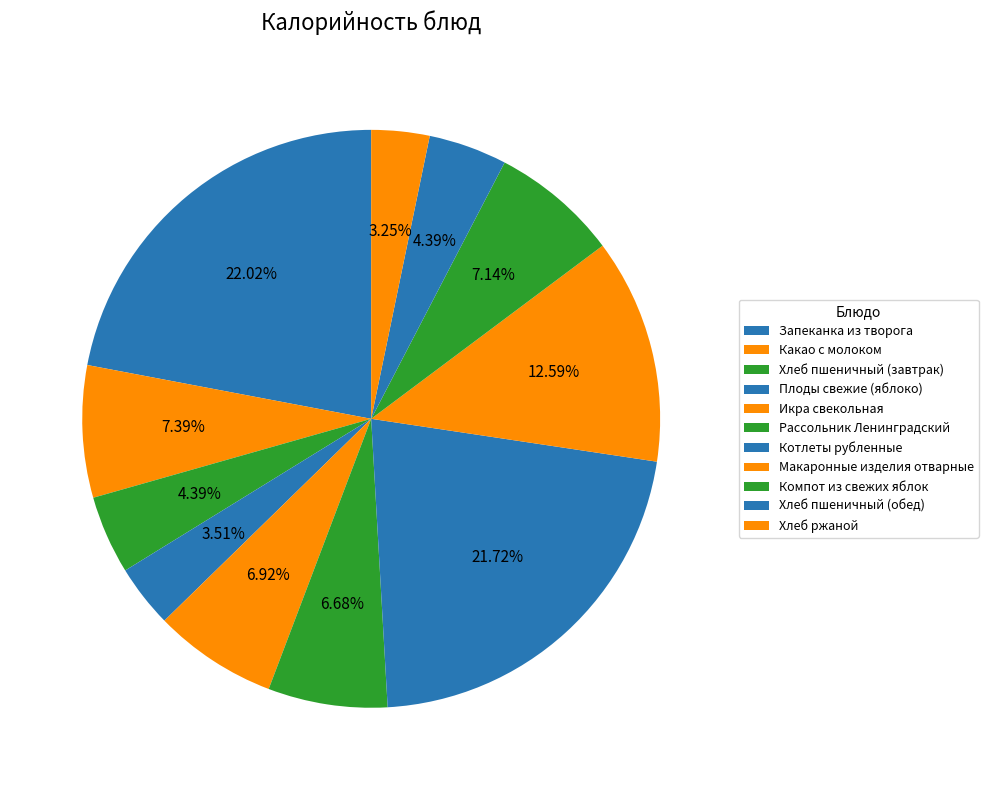

Is Запеканка из творога the majority of the pie?

No